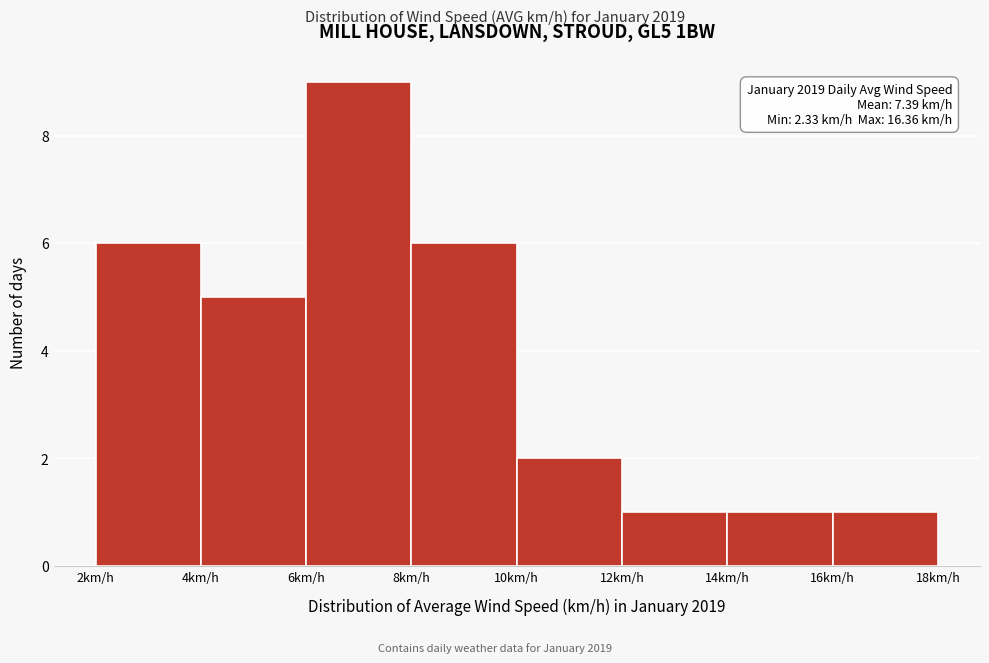

Which range on the x-axis has the tallest bar?

6 to 8